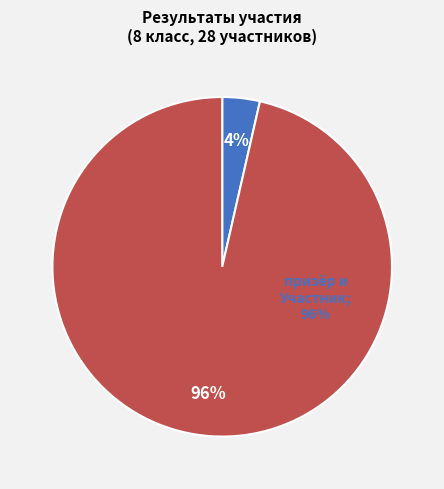

What percentage do призёр and победитель together represent?

100.0%